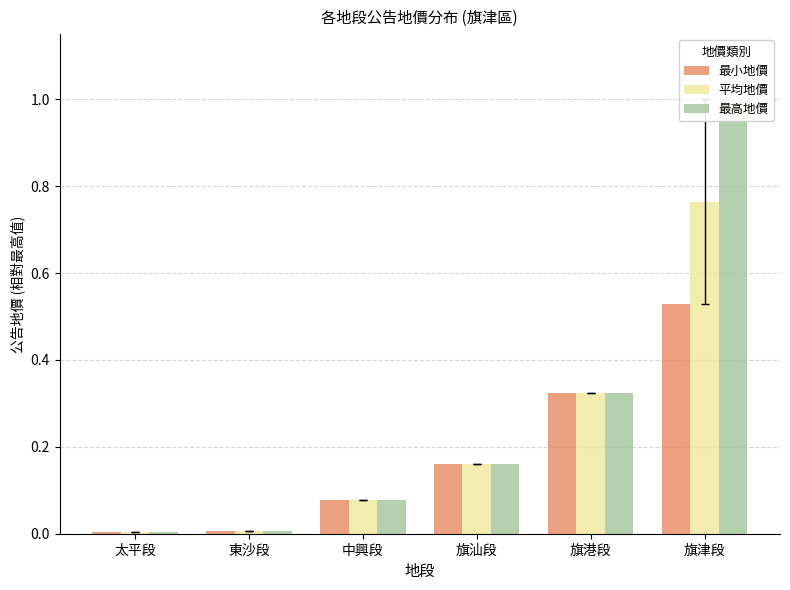

How many bars are there in each group?

3